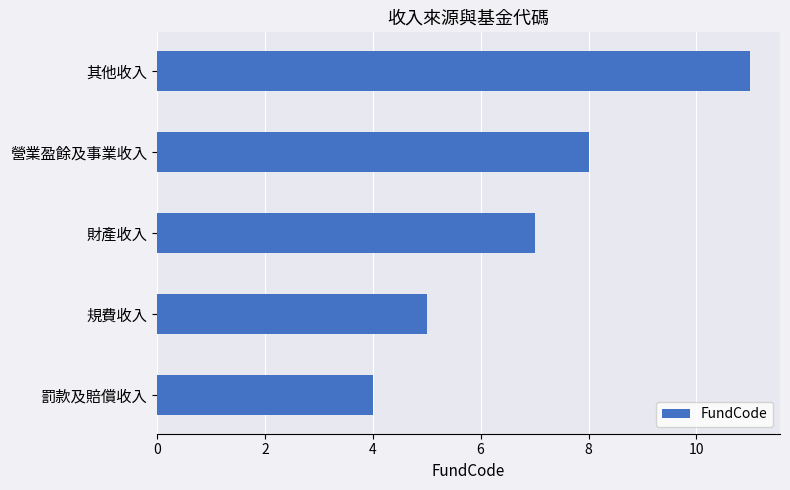

Which has a higher value, 財產收入 or 營業盈餘及事業收入?

營業盈餘及事業收入